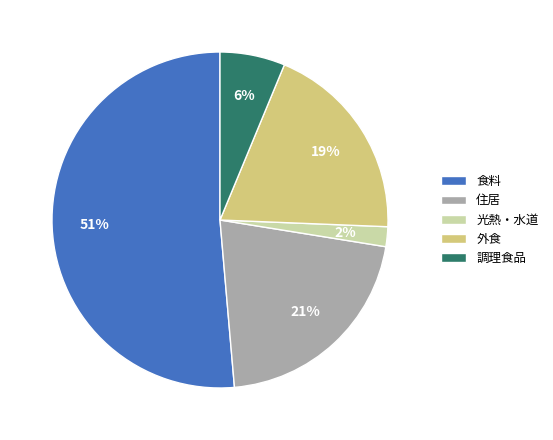

What is the ratio of the value at 外食 to the value at 住居?

0.9